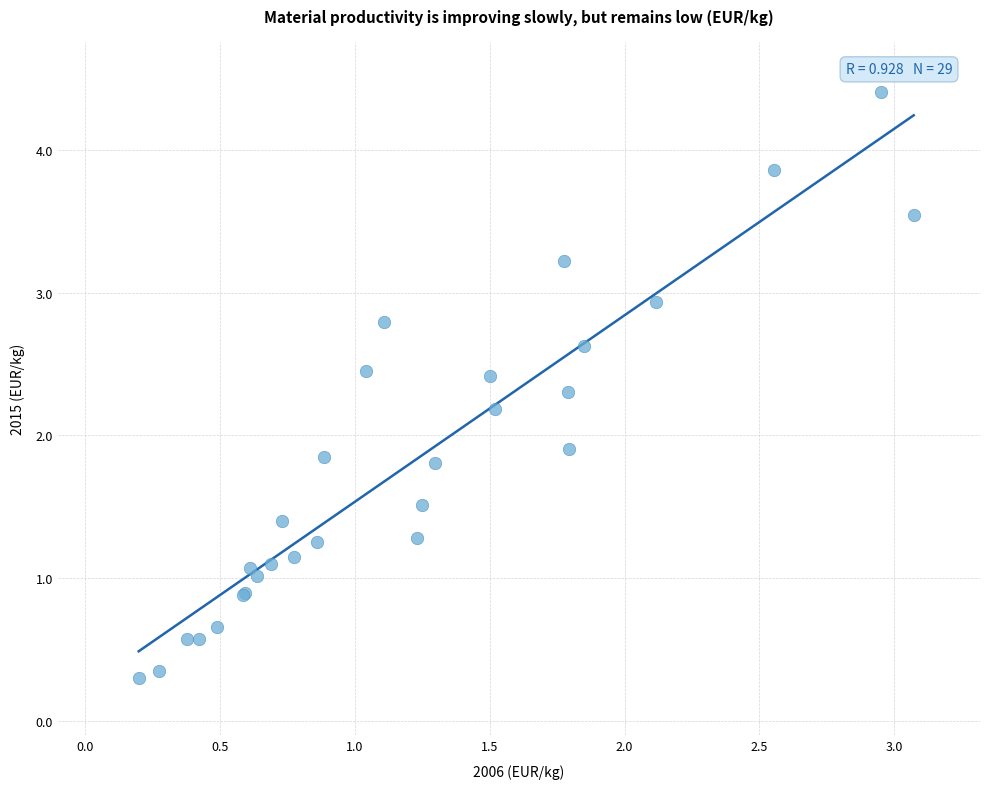

What Y value in the scatter plot is closest to 2?

1.9